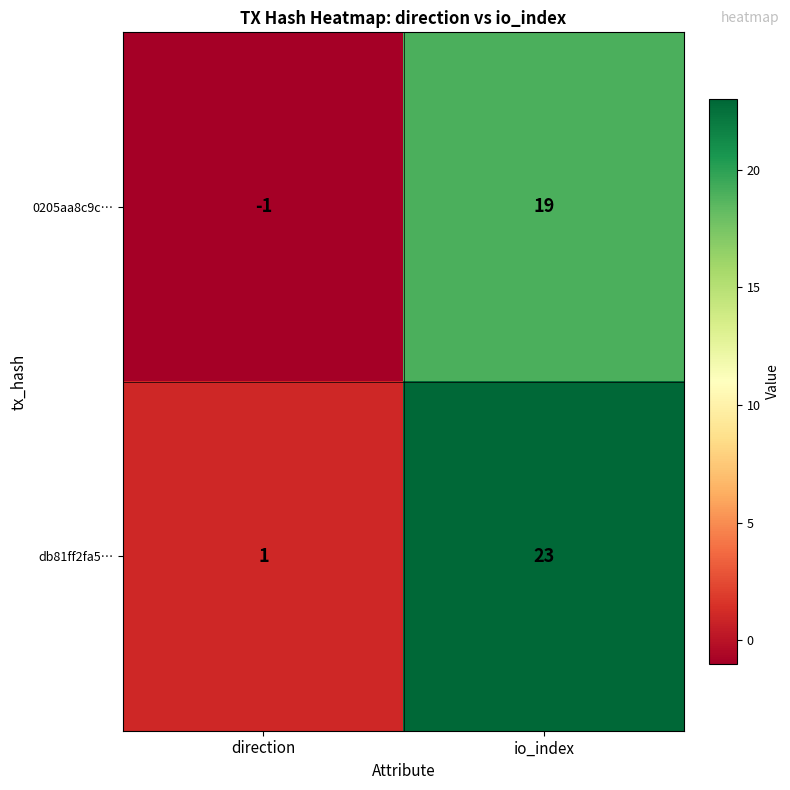

Rank the series at io_index from lowest to highest value.

0205aa8c9c…, db81ff2fa5…